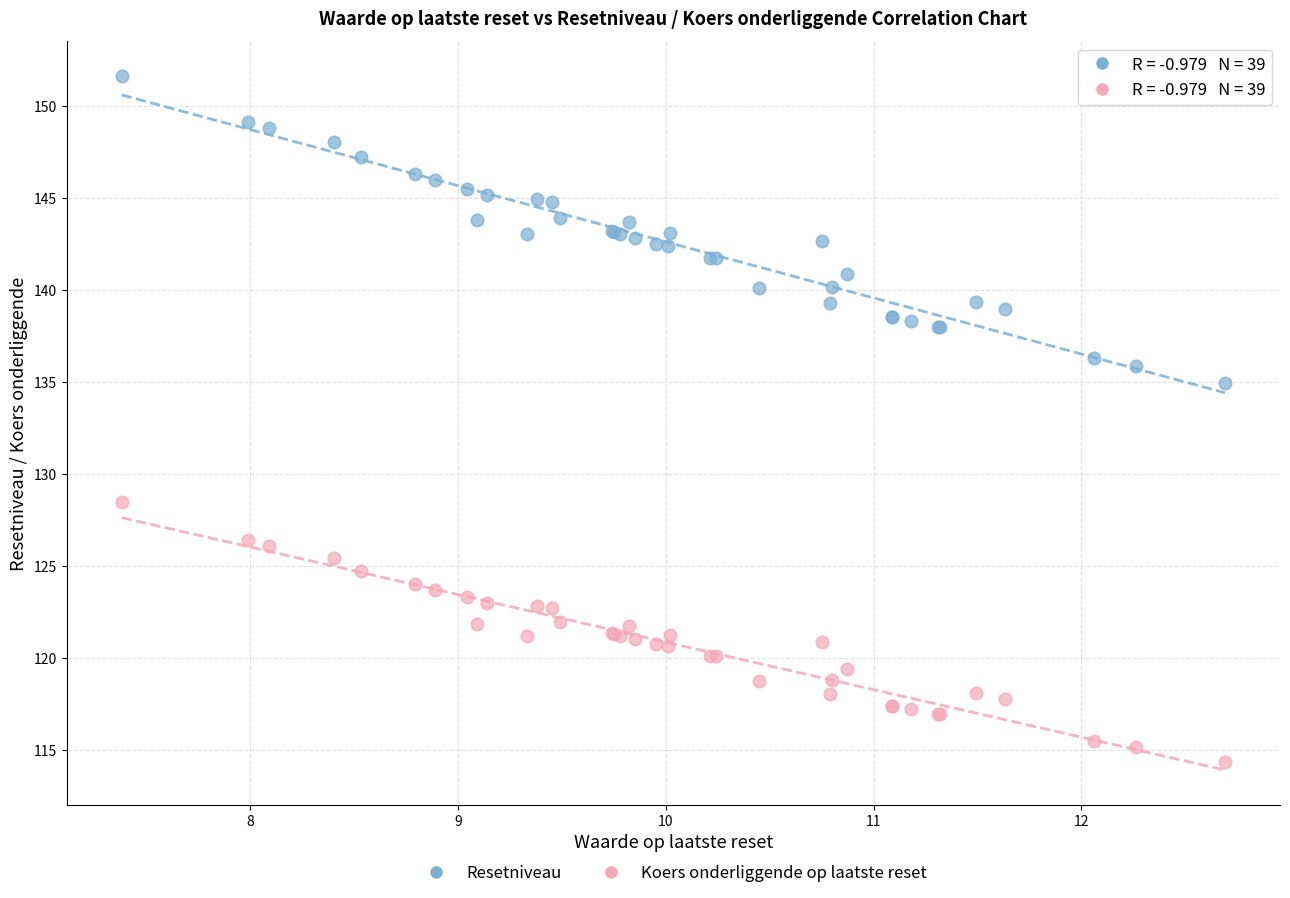

Which series contains the highest Y value?

Resetniveau